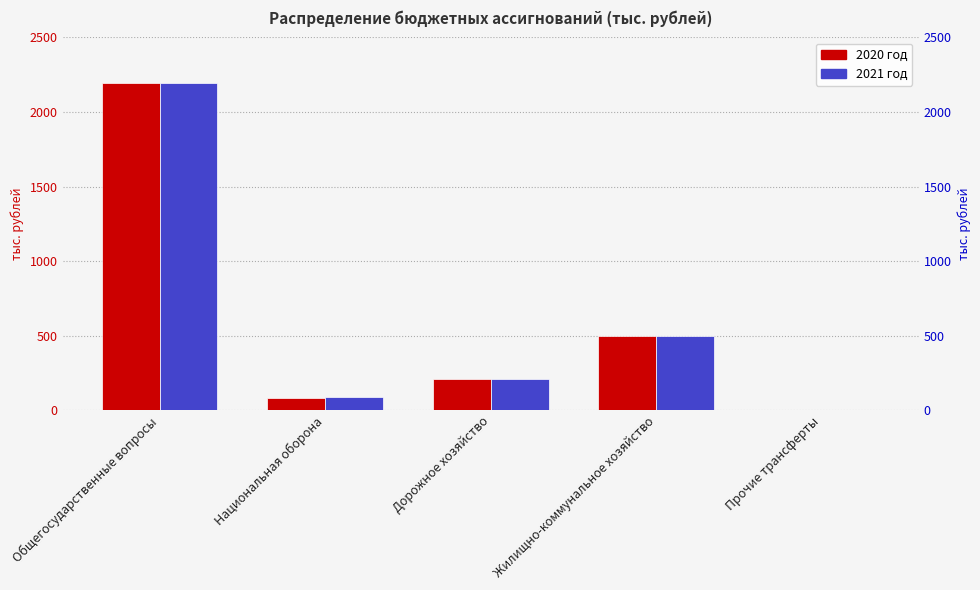

The value of 2021 год at Национальная оборона is 135.2. True or false?

False